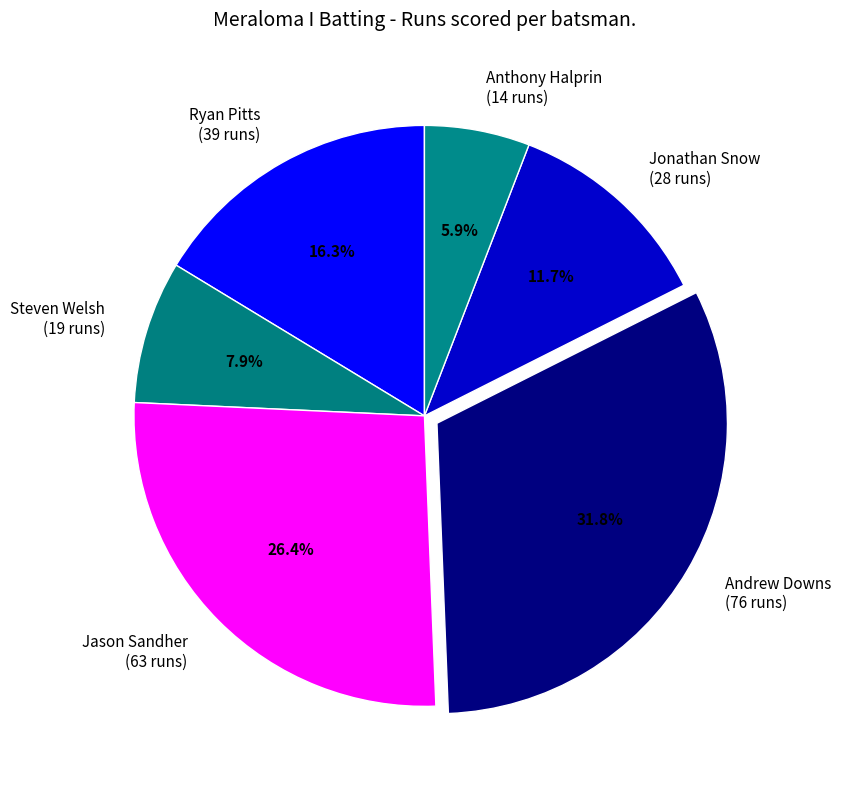

Between Steven Welsh (19 runs) and Ryan Pitts (39 runs), which is larger?

Ryan Pitts (39 runs)